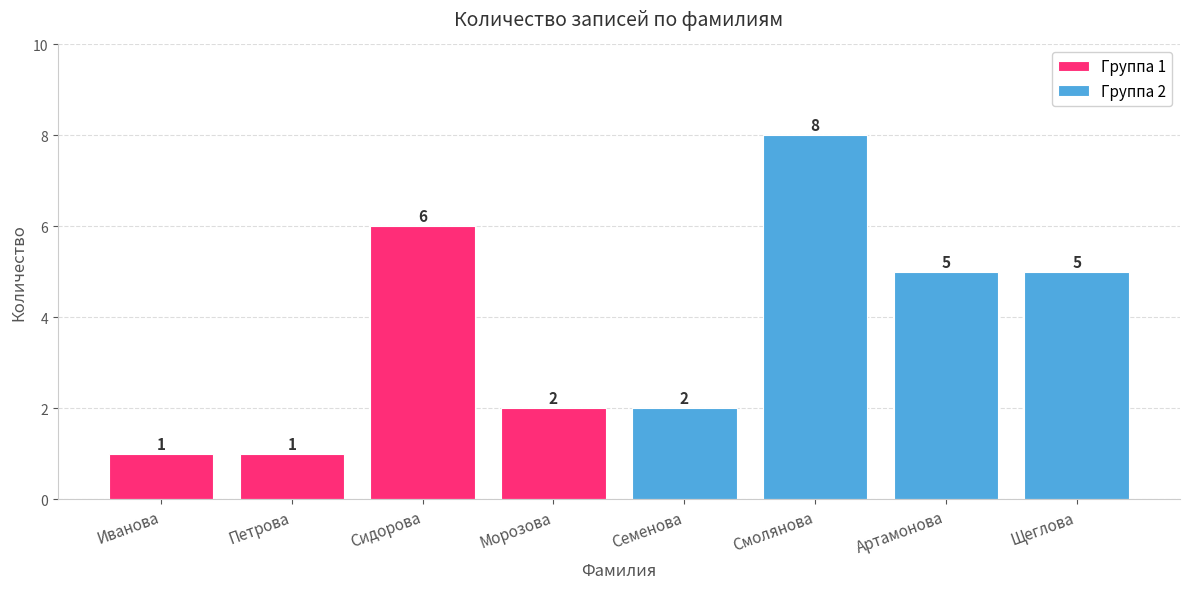

Does the chart contain stacked bars?

No